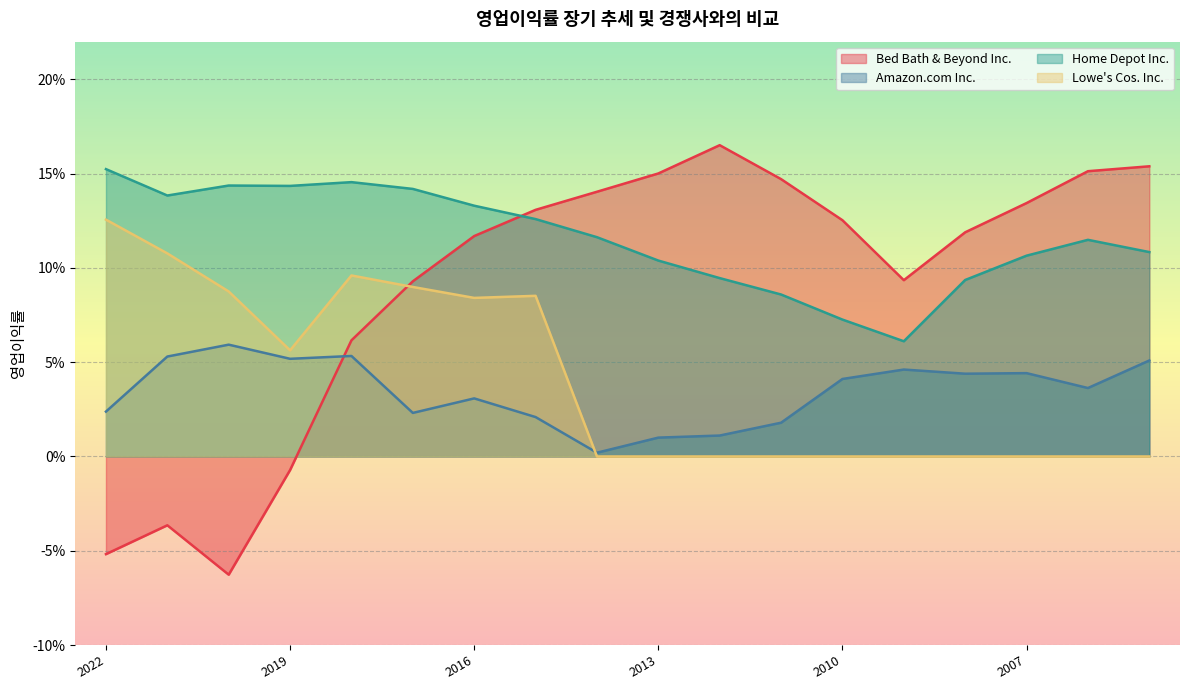

What is the value of the Home Depot Inc. point at the 7th from the left?

0.1